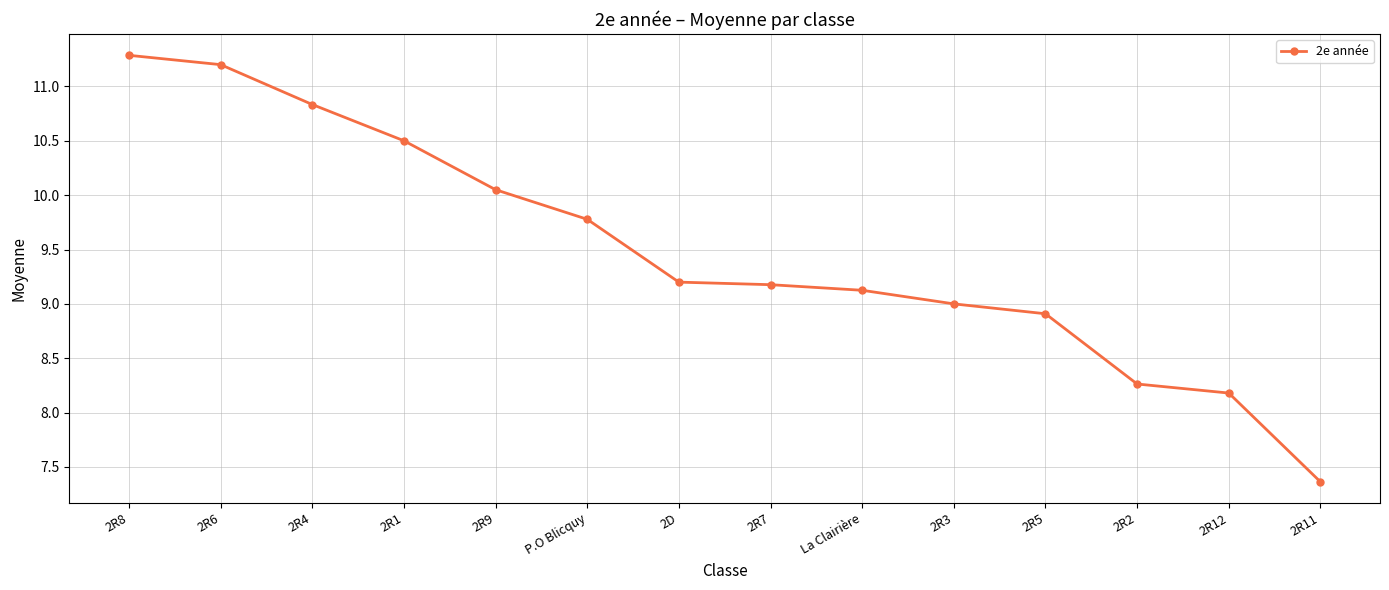

What is the approximate value at 2R8?

11.3